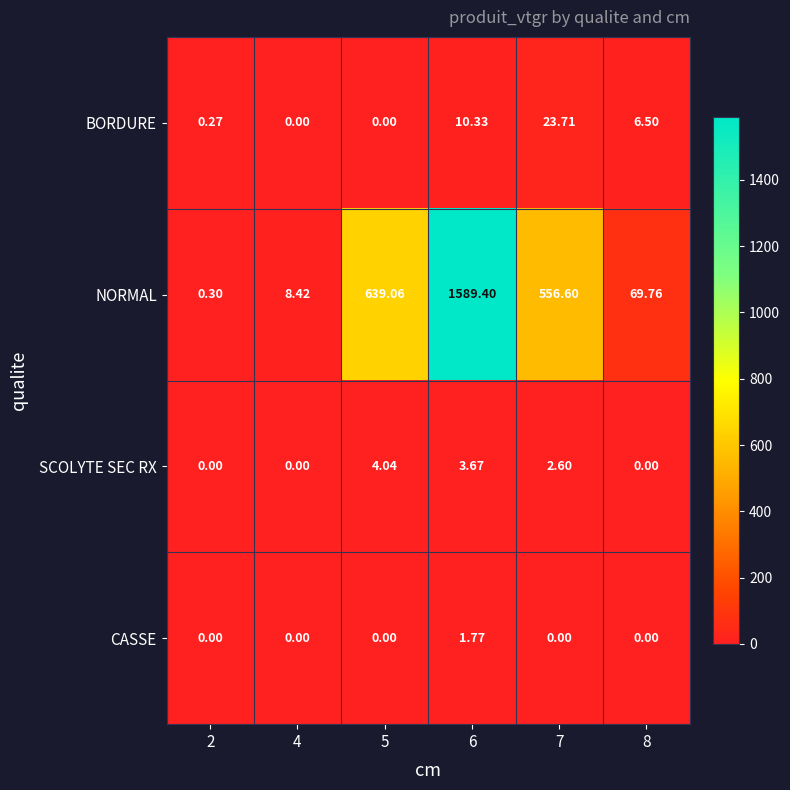

List the series in order of their peak value, highest first.

NORMAL, BORDURE, SCOLYTE SEC RX, CASSE